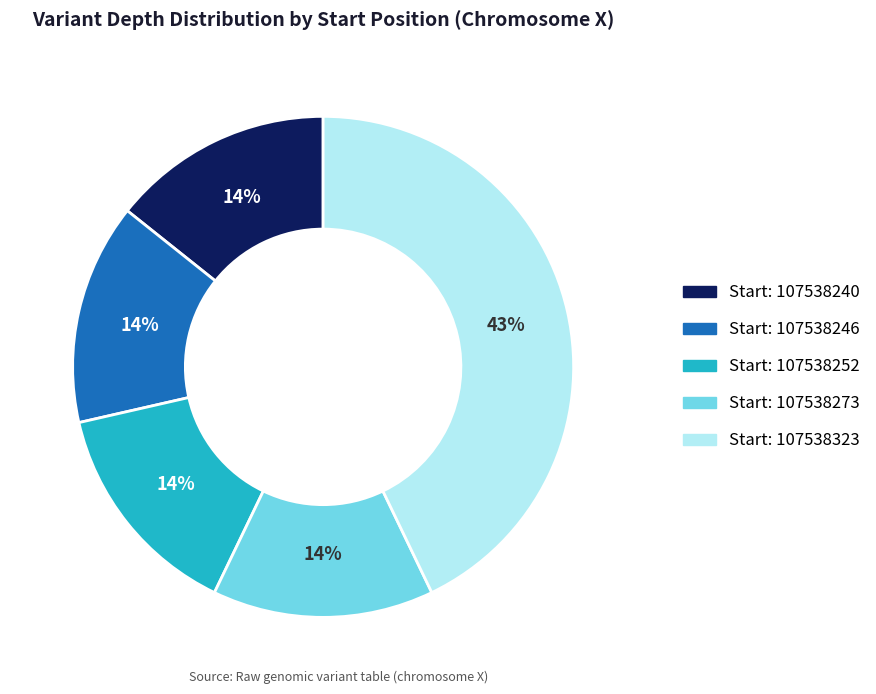

Is there any slice that represents more than half of the pie?

No